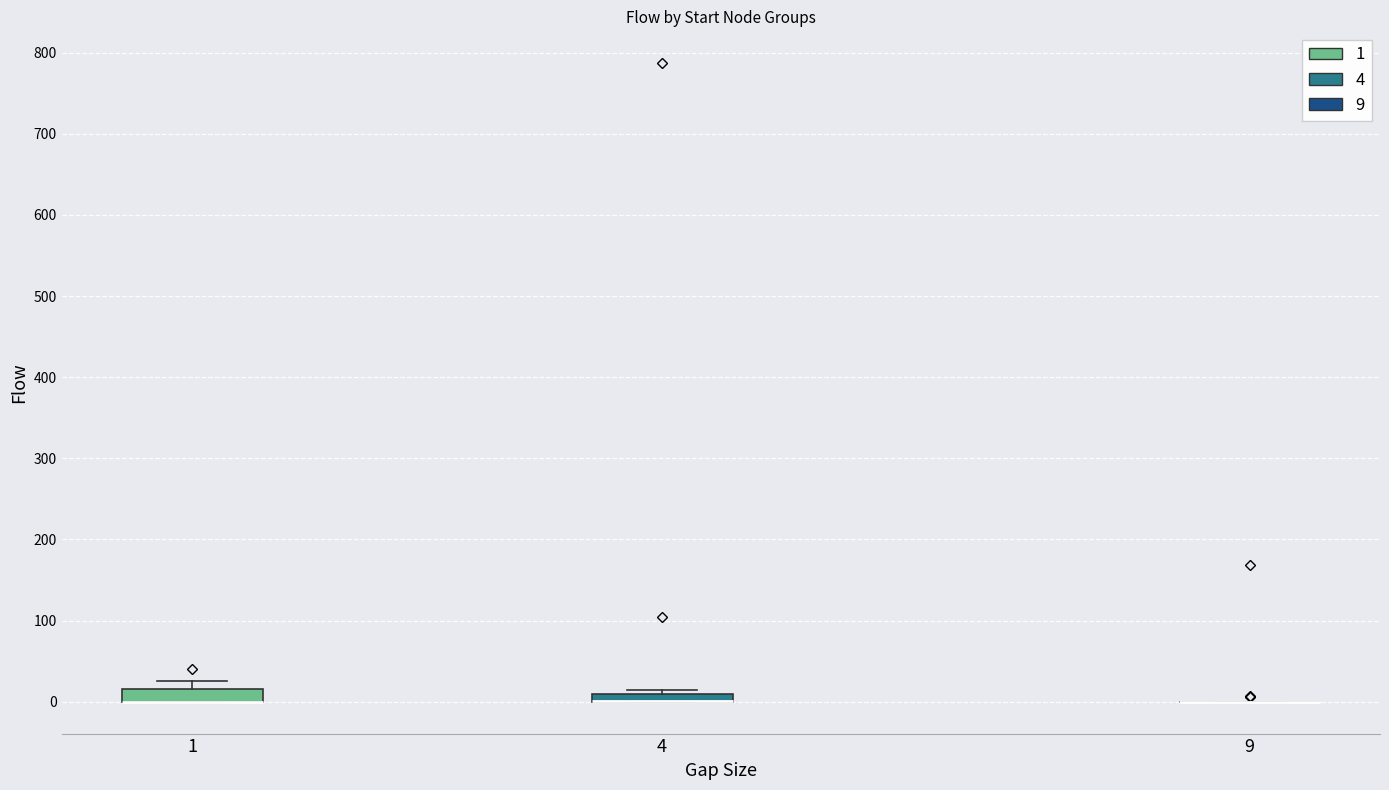

Where is the lower edge of the box at x = 1 on the y-axis? The values are not printed on the chart, so give them approximately, as read against the axis.

0